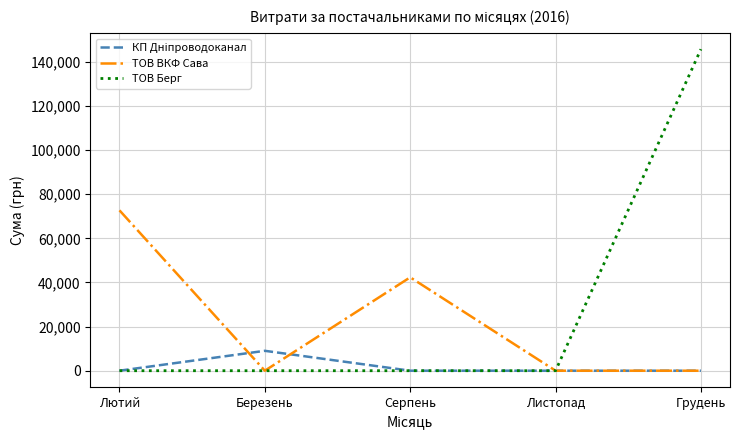

Between Лютий and Листопад, which series saw the biggest shift?

ТОВ ВКФ Сава